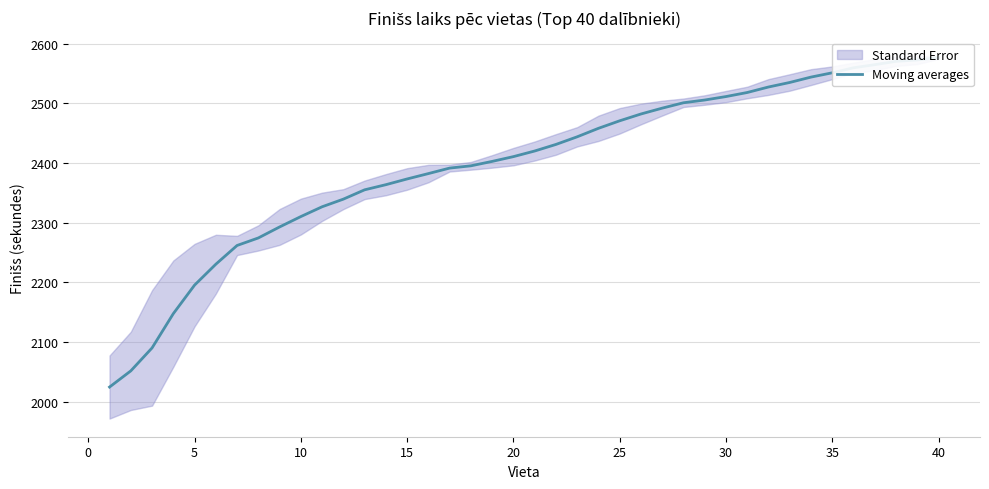

What is the greatest value displayed?

2576.3